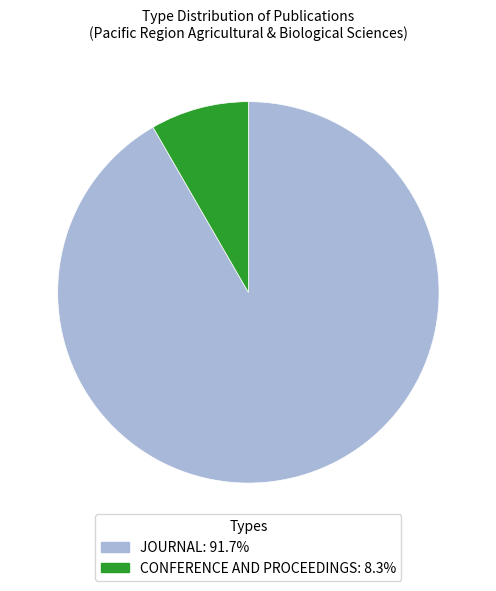

Is there a majority slice in this chart?

Yes